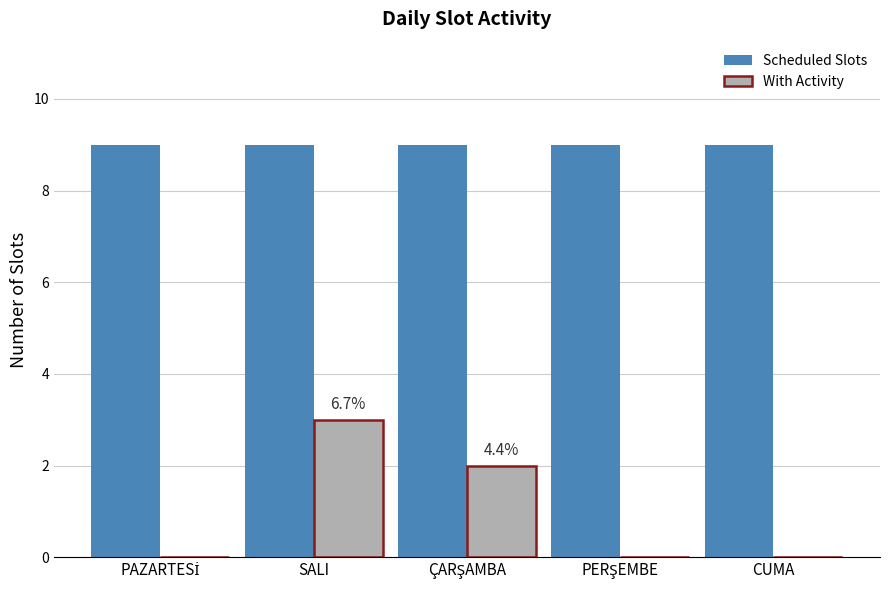

Which series changed the most between SALI and CUMA?

With Activity